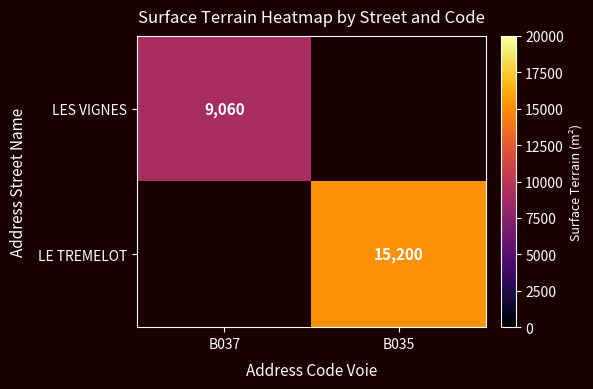

The LES VIGNES series shows 9060 at B037. True or false?

True